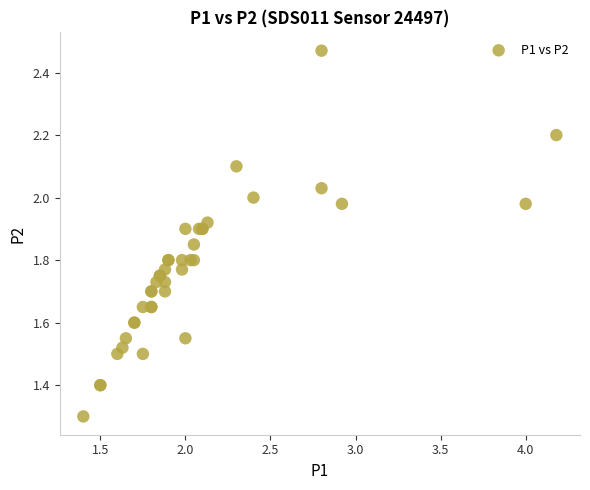

What Y value in the scatter plot is closest to 1?

1.3